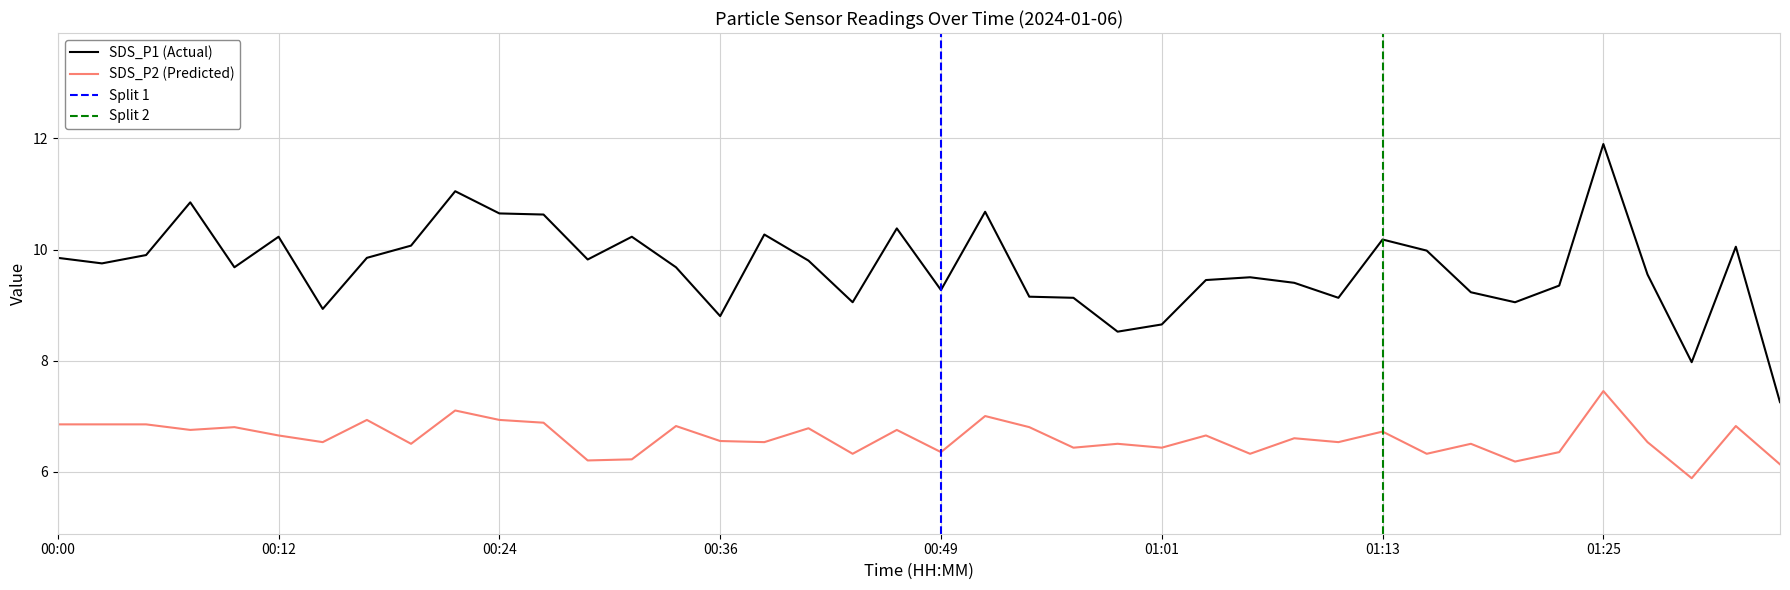

Where is the first local maximum for SDS_P2?

00:10